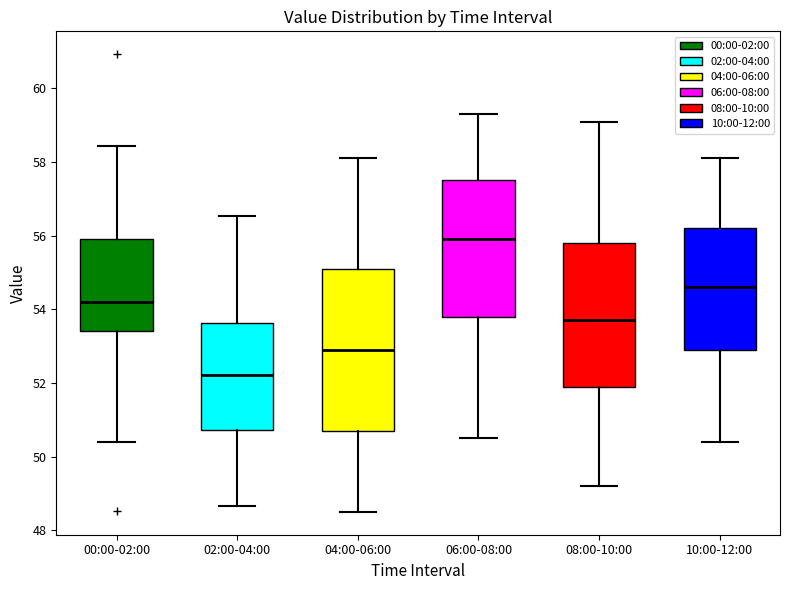

Reading left to right, transcribe this box plot: for each box, give where its median line is, the range the box spans, and where its two whiskers end, as read against the y-axis. The values are not printed on the chart, so give them approximately, as read against the axis.

00:00-02:00: median 54.2, box 53.4 to 56.0, whiskers 50.4 to 58.4
02:00-04:00: median 52.2, box 50.8 to 53.6, whiskers 48.6 to 56.6
04:00-06:00: median 53.0, box 50.8 to 55.2, whiskers 48.6 to 58.2
06:00-08:00: median 56.0, box 53.8 to 57.6, whiskers 50.6 to 59.4
08:00-10:00: median 53.8, box 52.0 to 55.8, whiskers 49.2 to 59.2
10:00-12:00: median 54.6, box 53.0 to 56.2, whiskers 50.4 to 58.2